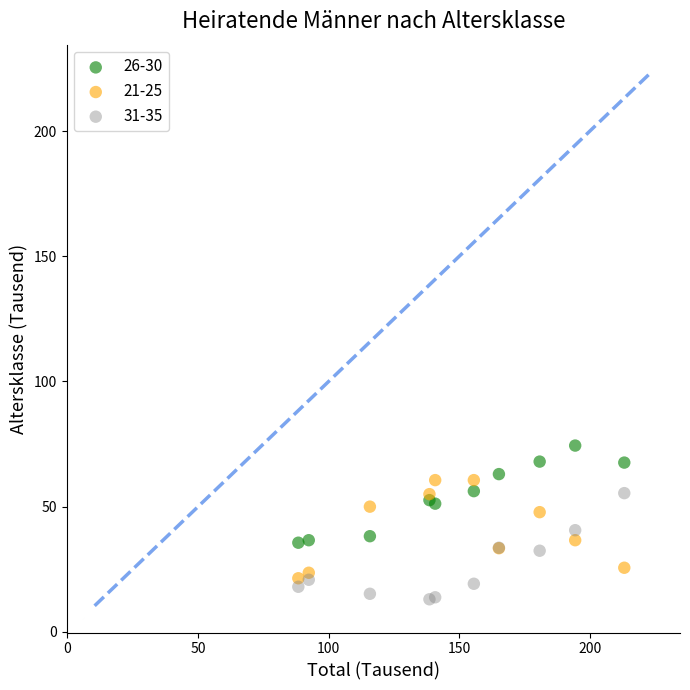

Which series reaches the maximum Y coordinate?

26-30